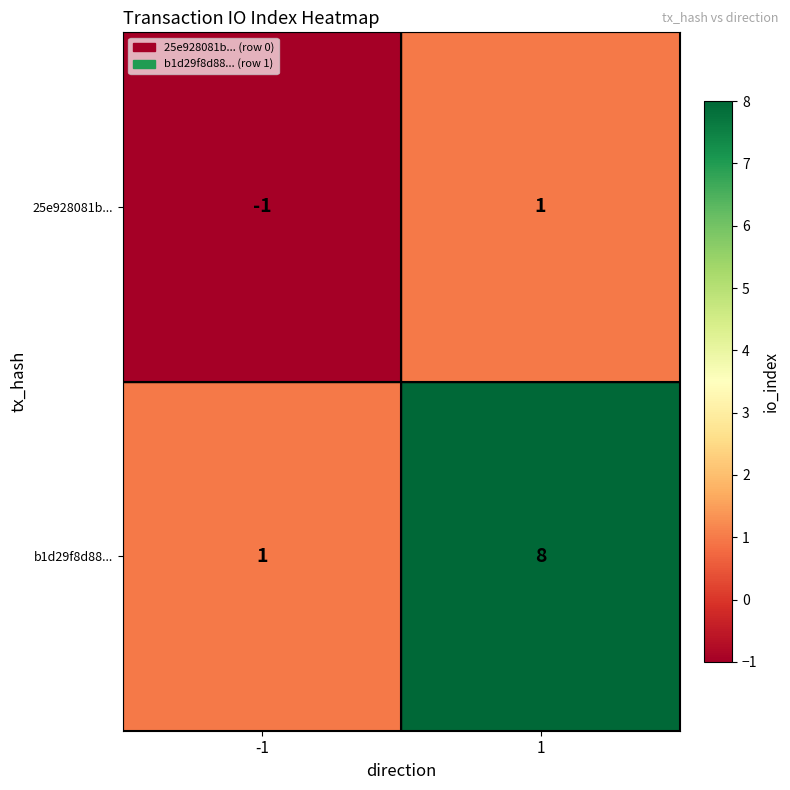

At which category is the sum across all series the highest?

1